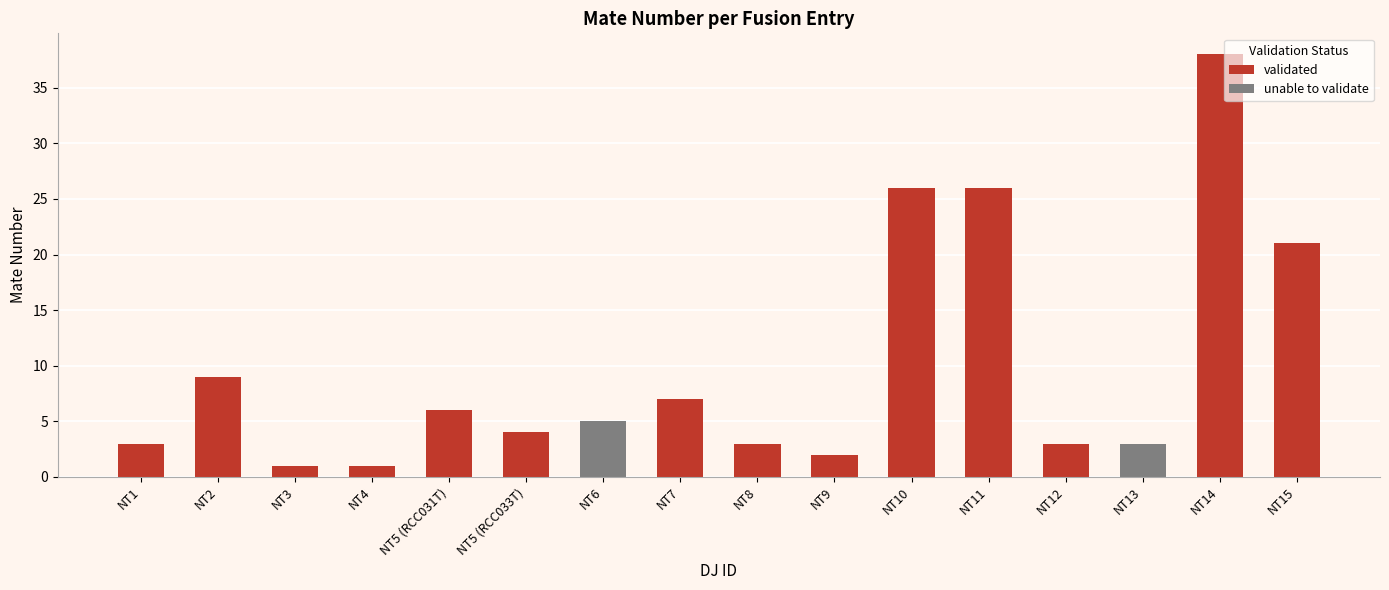

What is the difference between the values at NT10 and NT14?

12